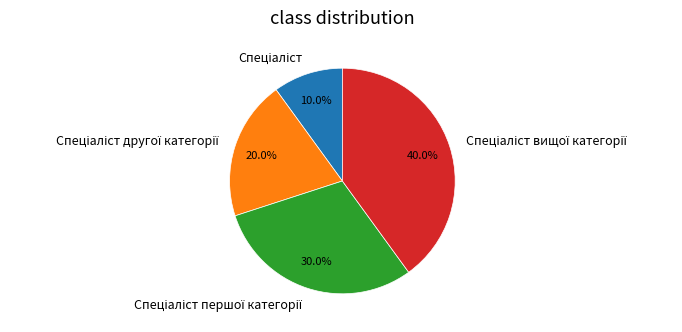

Does any single category account for the majority?

No